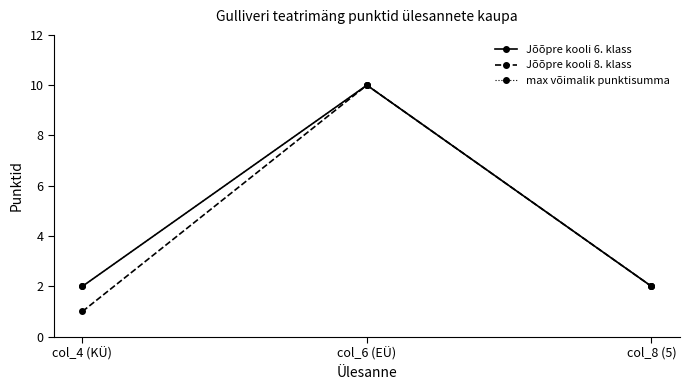

Rank the series at col_4 (KÜ) from highest to lowest value.

Jõõpre kooli 6. klass, max võimalik punktisumma, Jõõpre kooli 8. klass